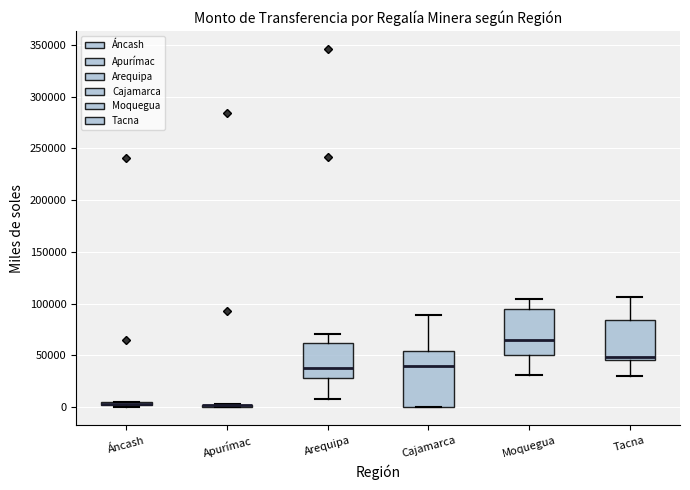

Comparing the boxes themselves (not the whiskers), which one is the tallest?

Cajamarca